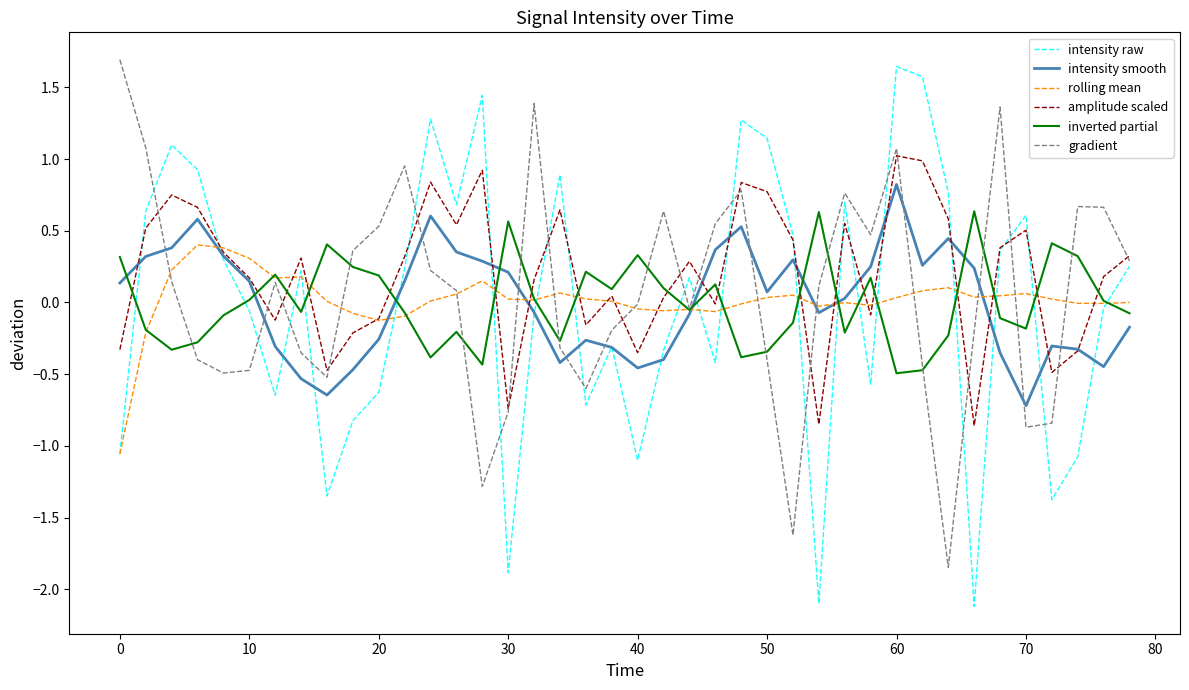

What is the smallest value displayed?

-2.1